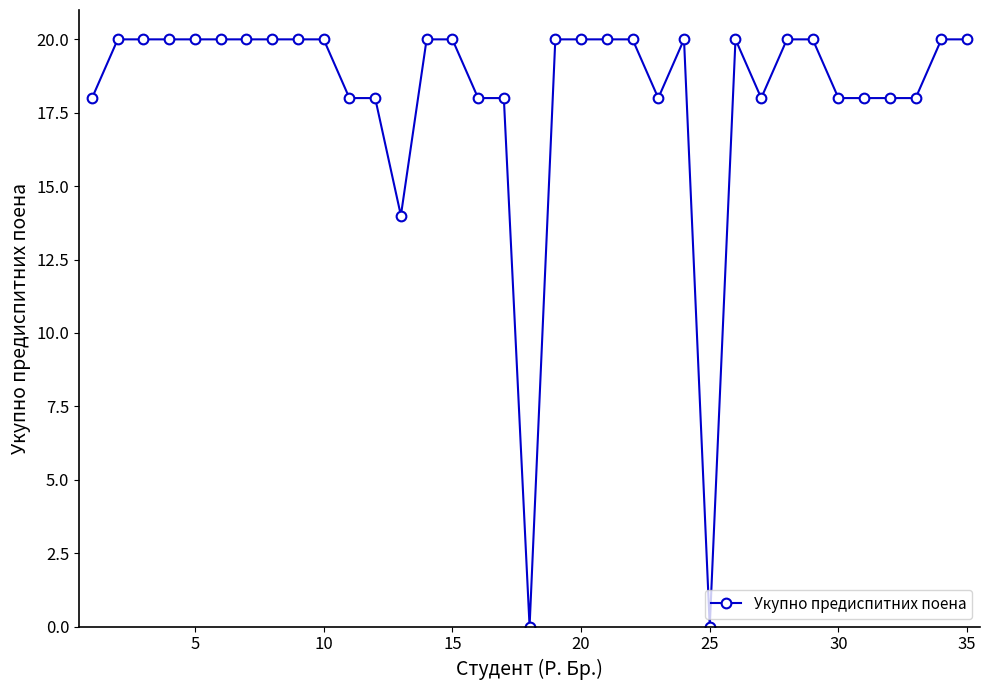

What is the value of the 34th point from the left?

20